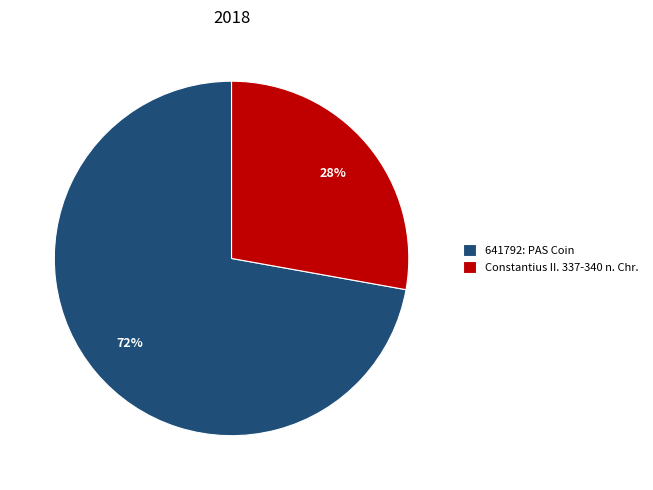

What is the ratio of the value at Constantius II. 337-340 n. Chr. to the value at 641792: PAS Coin?

0.4